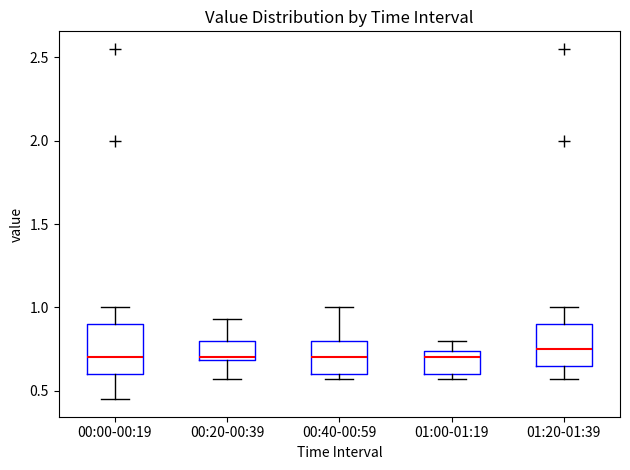

Comparing the boxes themselves (not the whiskers), which one is the tallest?

00:00-00:19